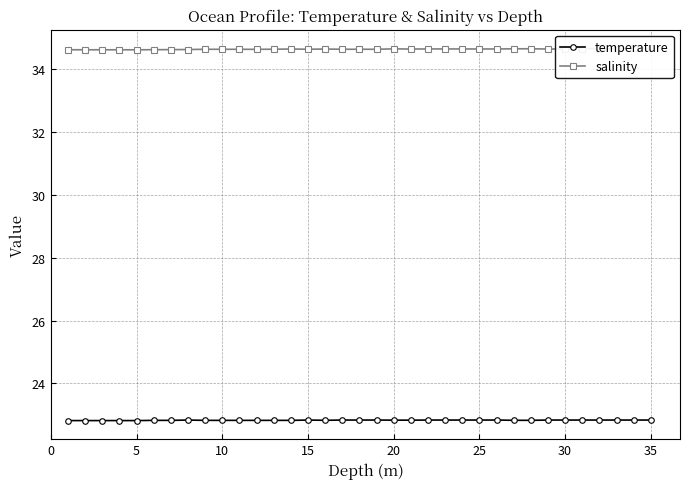

True or false: temperature and salinity cross at least once.

False